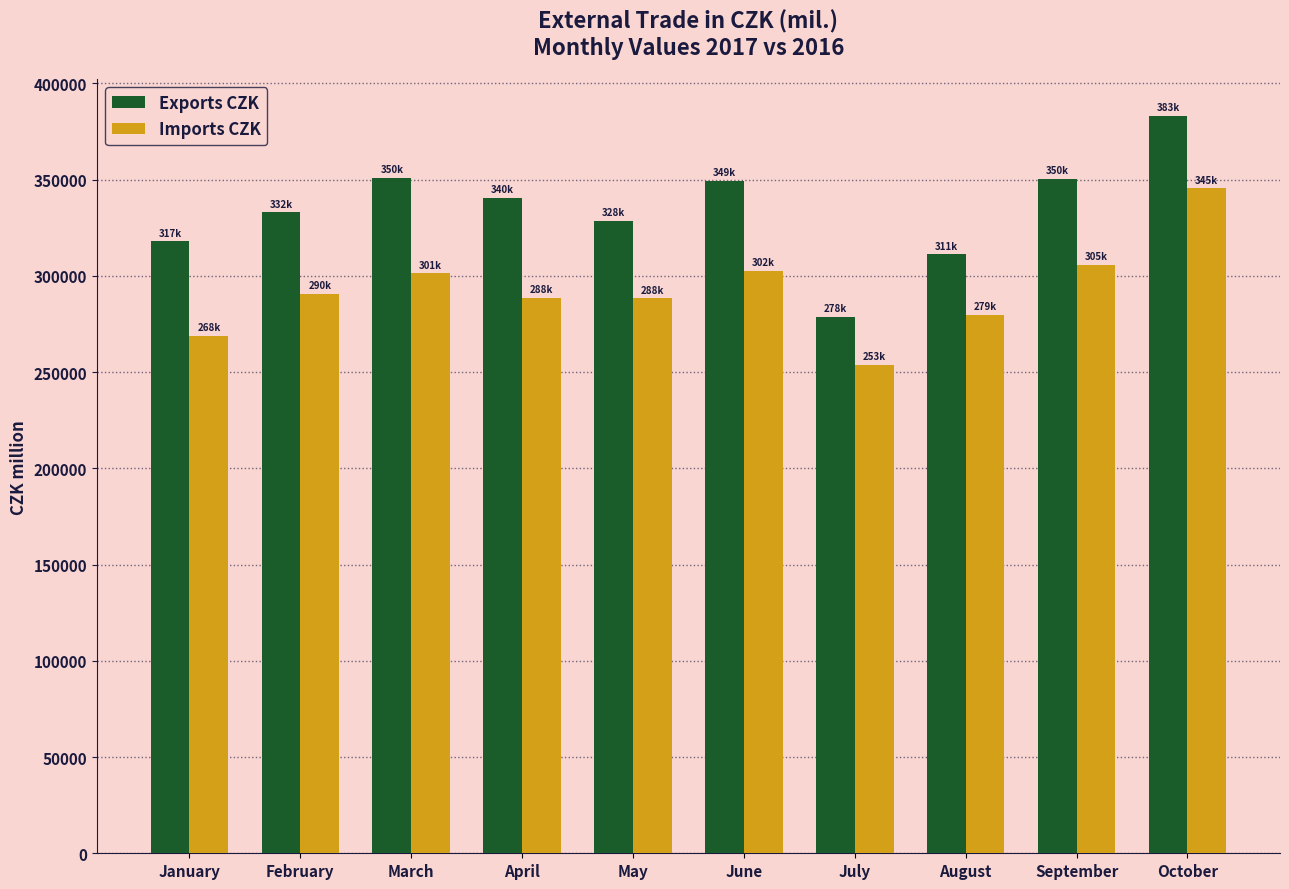

Which series has the largest total across all categories?

Exports CZK